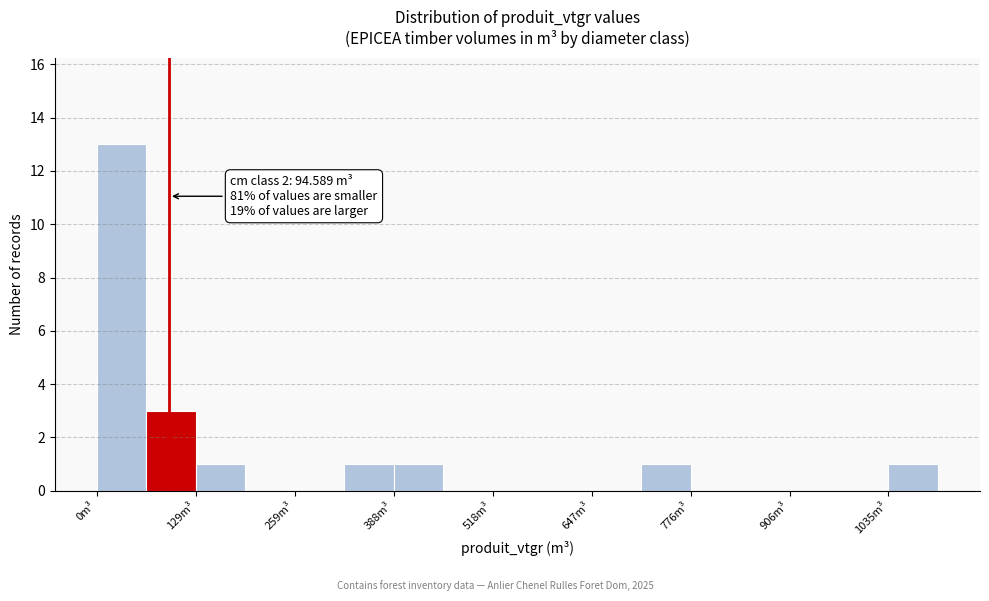

Read against the x-axis, roughly where is the centre of the tallest bar?

40